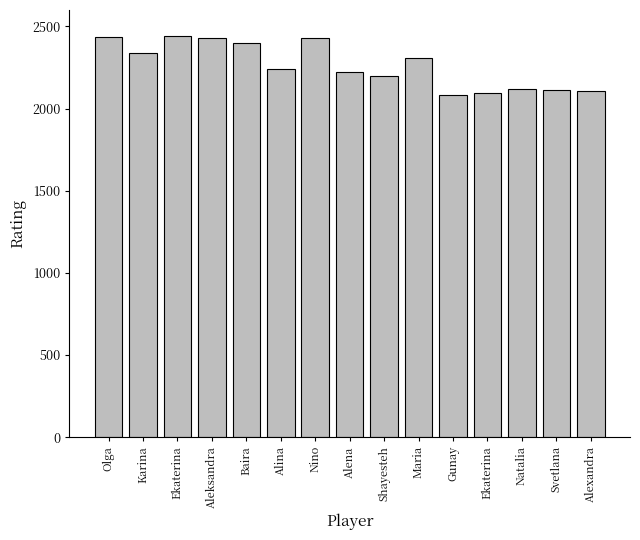

What is the minimum value shown in the chart?

2080